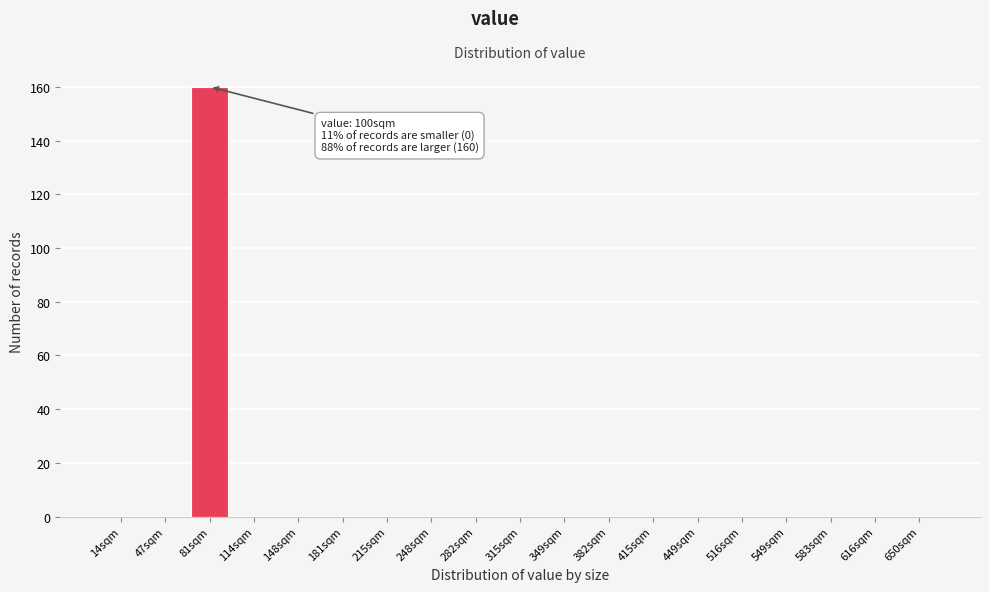

Reading left to right, transcribe all the data shown in this chart.

14sqm=0	47sqm=0	81sqm=160	114sqm=0	148sqm=0	181sqm=0	215sqm=0	248sqm=0	282sqm=0	315sqm=0	349sqm=0	382sqm=0	415sqm=0	449sqm=0	516sqm=0	549sqm=0	583sqm=0	616sqm=0	650sqm=0